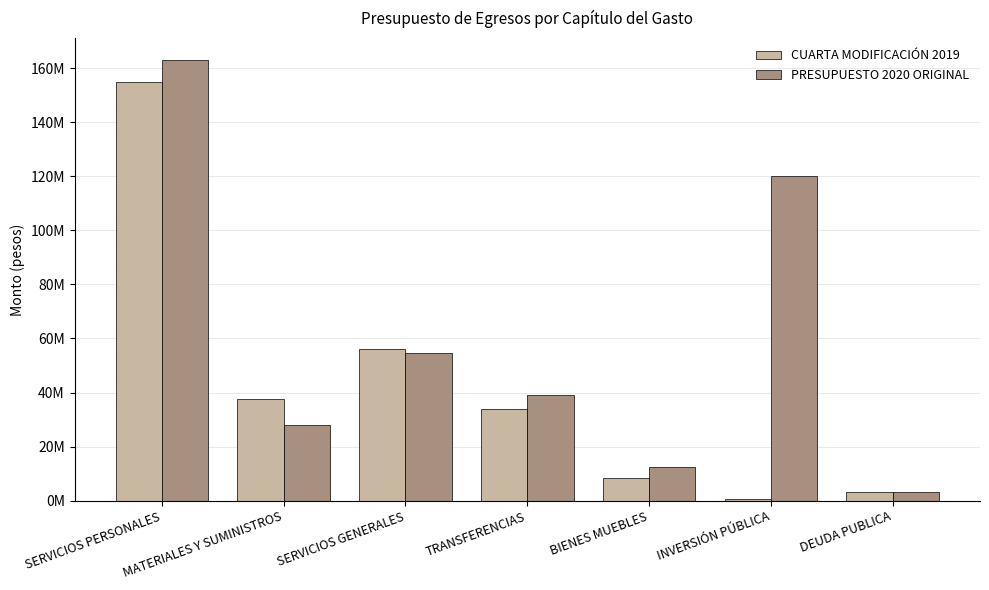

True or false: PRESUPUESTO 2020 ORIGINAL has a value of 54623238.1 at SERVICIOS GENERALES.

True